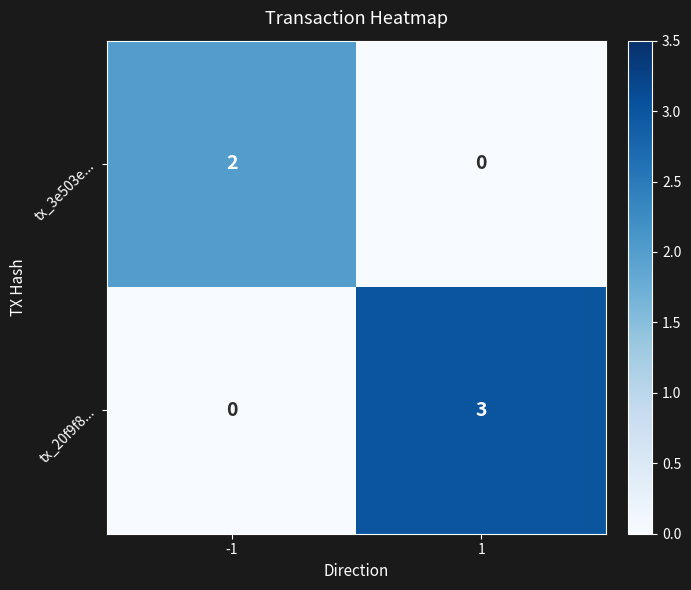

True or false: tx_3e503e... has a value of 2 at -1.

True